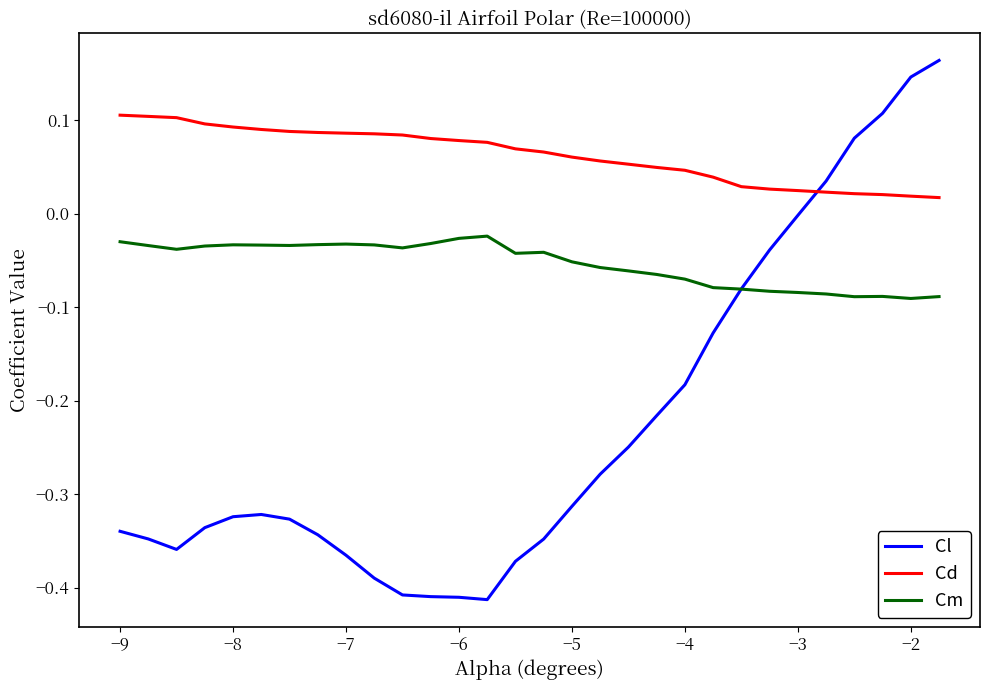

List the series in order of their overall mean, lowest first.

Cl, Cm, Cd